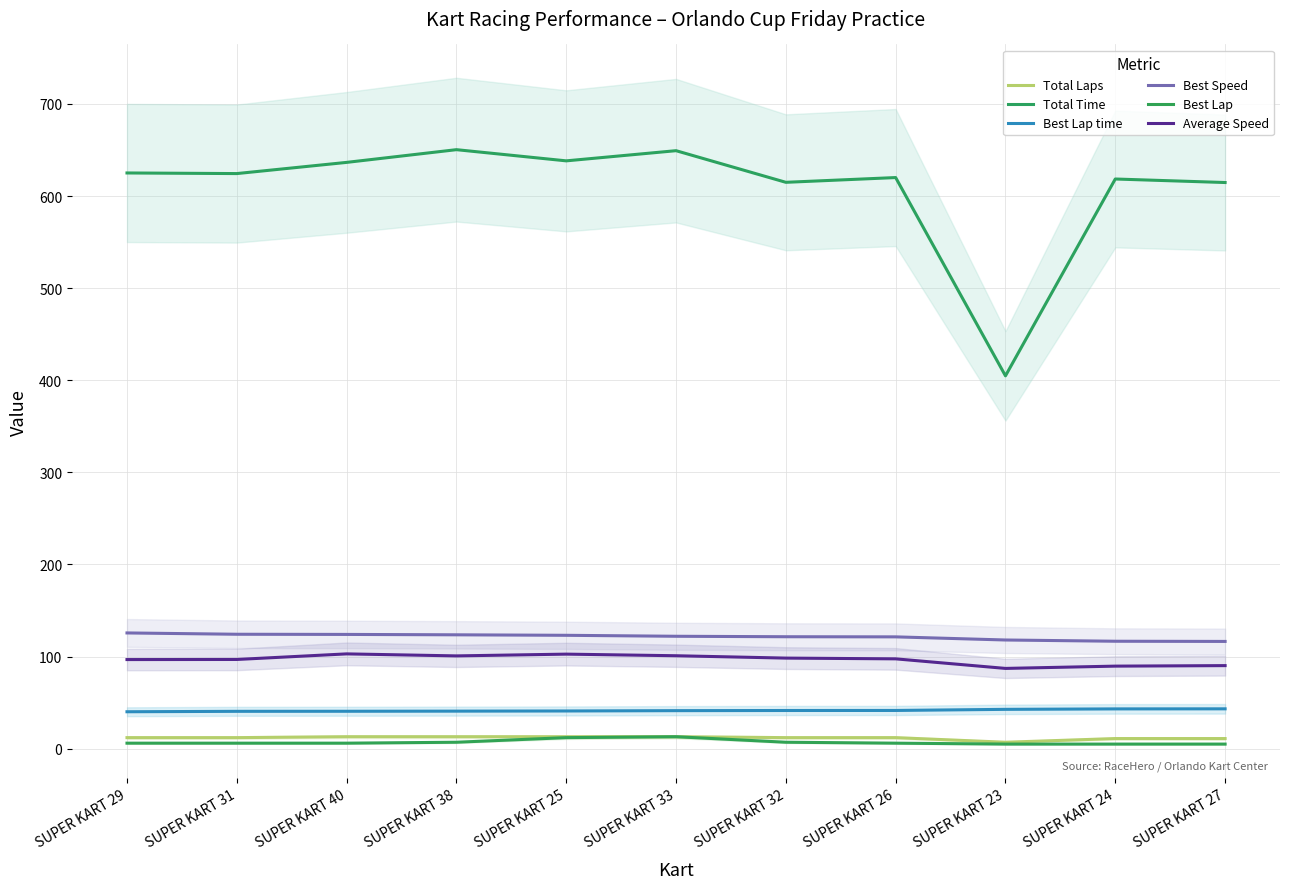

What is the difference between the maximum and minimum values in the Best Lap time series?

3.2